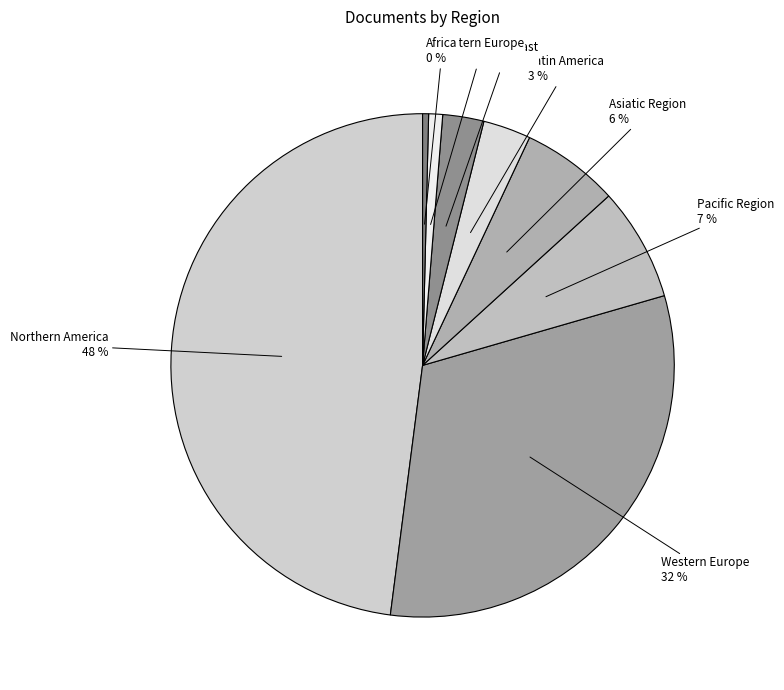

Which has a higher value, Pacific Region or Western Europe?

Western Europe